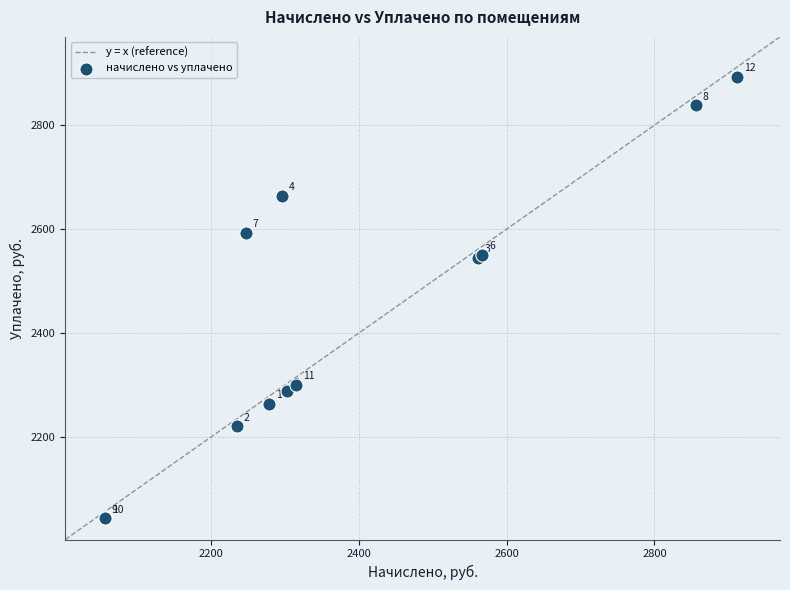

What Y value in the scatter plot is closest to 2468?

2544.7